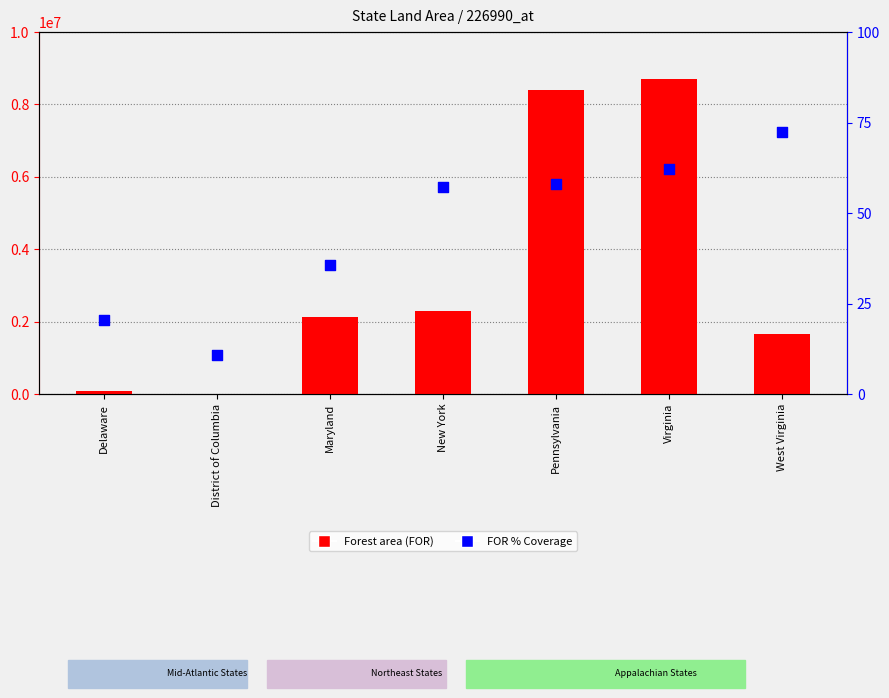

Which series has the largest total across all categories?

Forest (FOR)